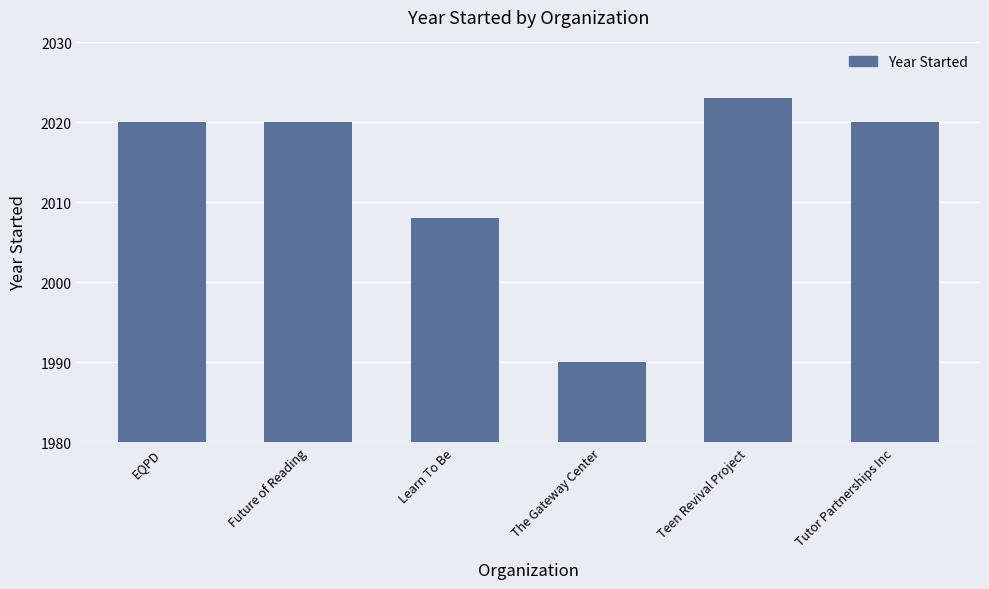

Which label corresponds to the smallest value in the chart?

The Gateway Center